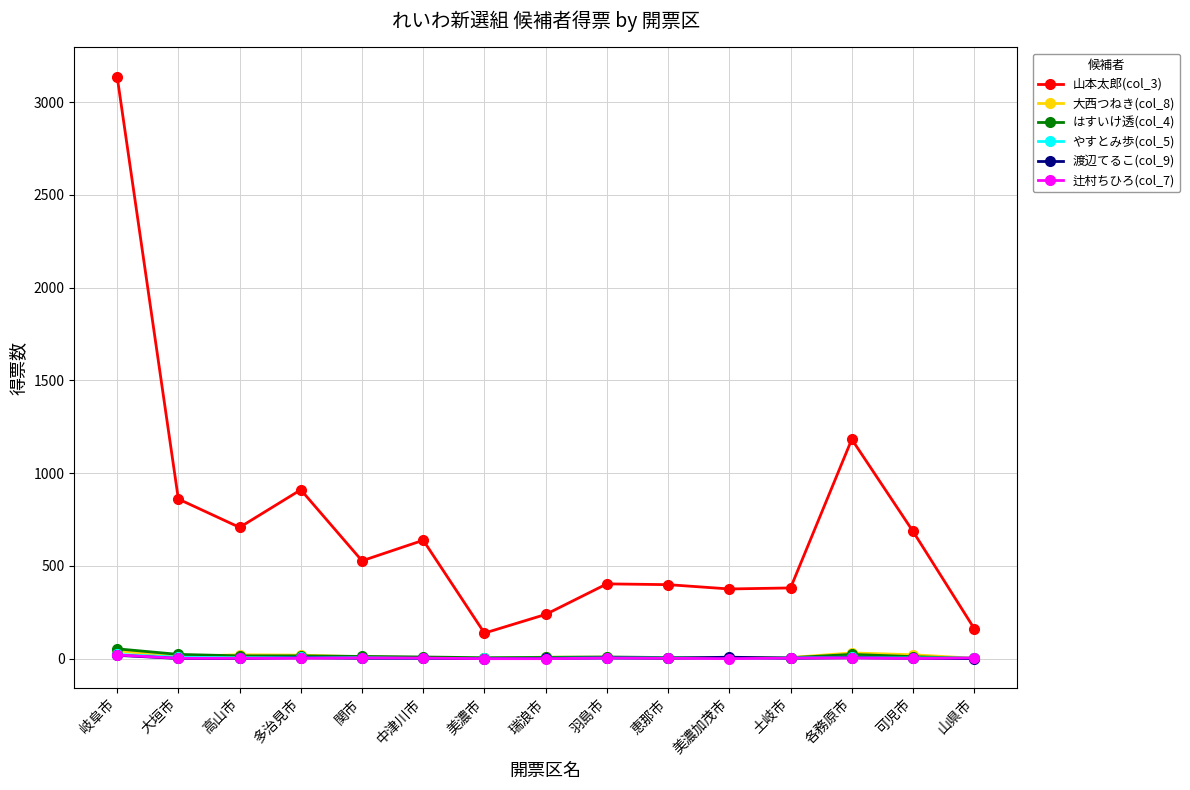

At which label does 山本太郎(col_3) reach its peak?

岐阜市